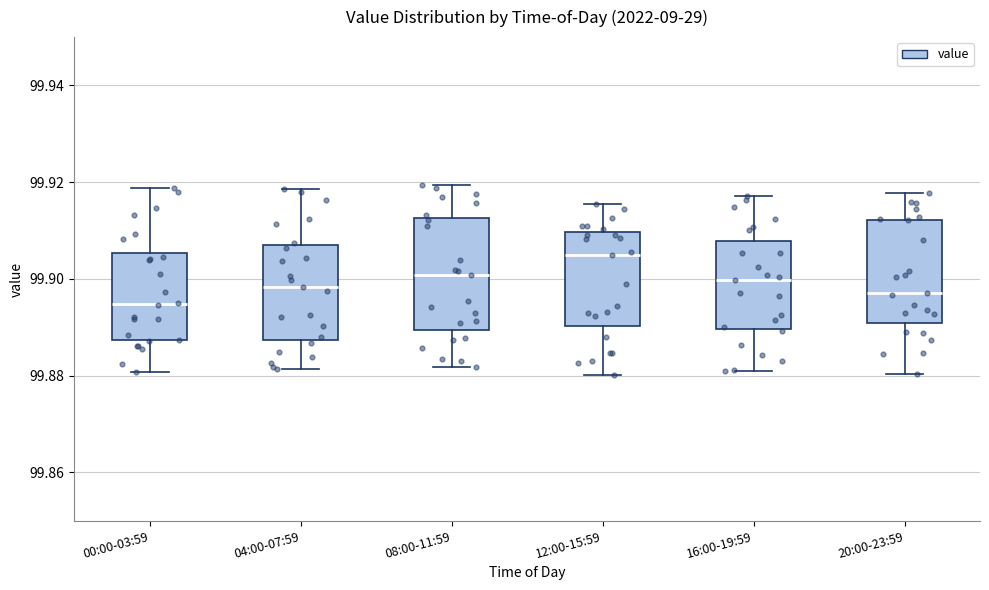

Reading left to right, read every box against the y-axis: the position of its median line, the range the box covers, and the ends of its whiskers. The values are not printed on the chart, so give them approximately, as read against the axis.

00:00-03:59: median 99.894, box 99.888 to 99.906, whiskers 99.880 to 99.918
04:00-07:59: median 99.898, box 99.888 to 99.906, whiskers 99.882 to 99.918
08:00-11:59: median 99.900, box 99.890 to 99.912, whiskers 99.882 to 99.920
12:00-15:59: median 99.904, box 99.890 to 99.910, whiskers 99.880 to 99.916
16:00-19:59: median 99.900, box 99.890 to 99.908, whiskers 99.882 to 99.918
20:00-23:59: median 99.898, box 99.890 to 99.912, whiskers 99.880 to 99.918